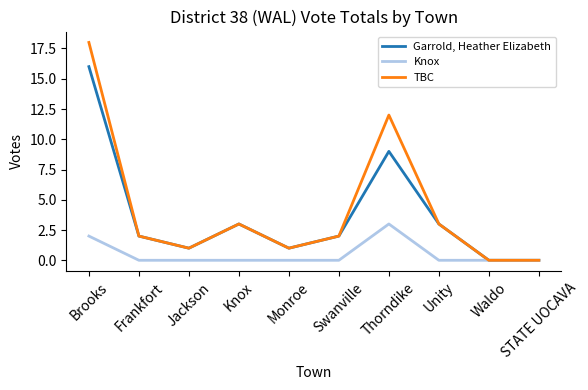

Reading right to left, transcribe all the data shown in this chart.

Garrold, Heather Elizabeth: 0	0	3	9	2	1	3	1	2	16
Knox: 0	0	0	3	0	0	0	0	0	2
TBC: 0	0	3	12	2	1	3	1	2	18